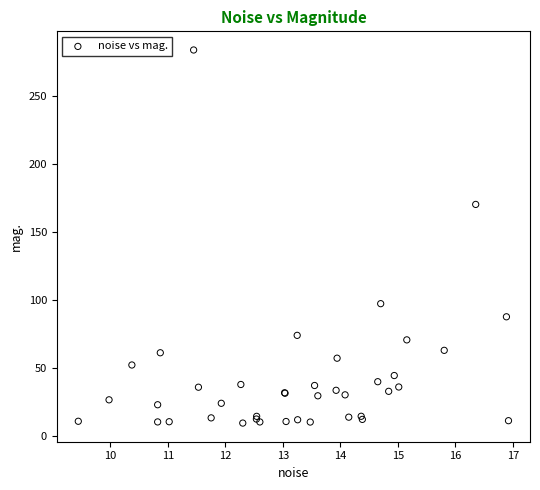

What Y value in the scatter plot is closest to 146?

170.4